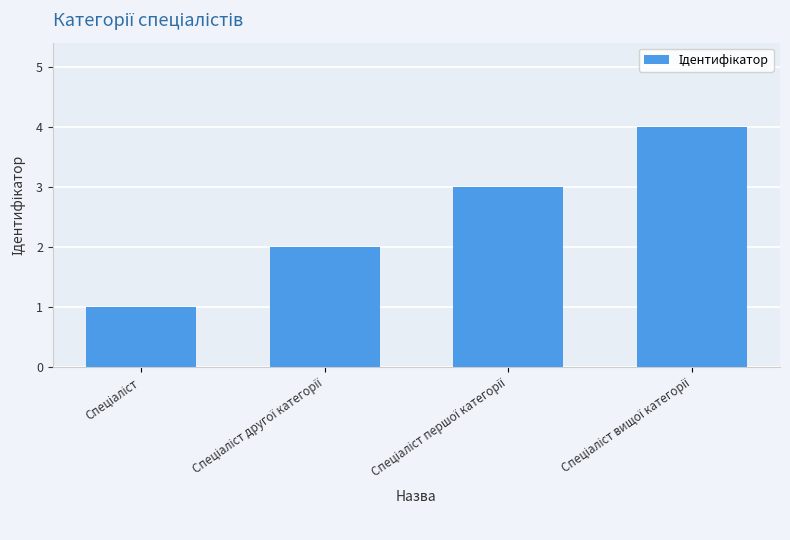

What is the minimum value shown in the chart?

1